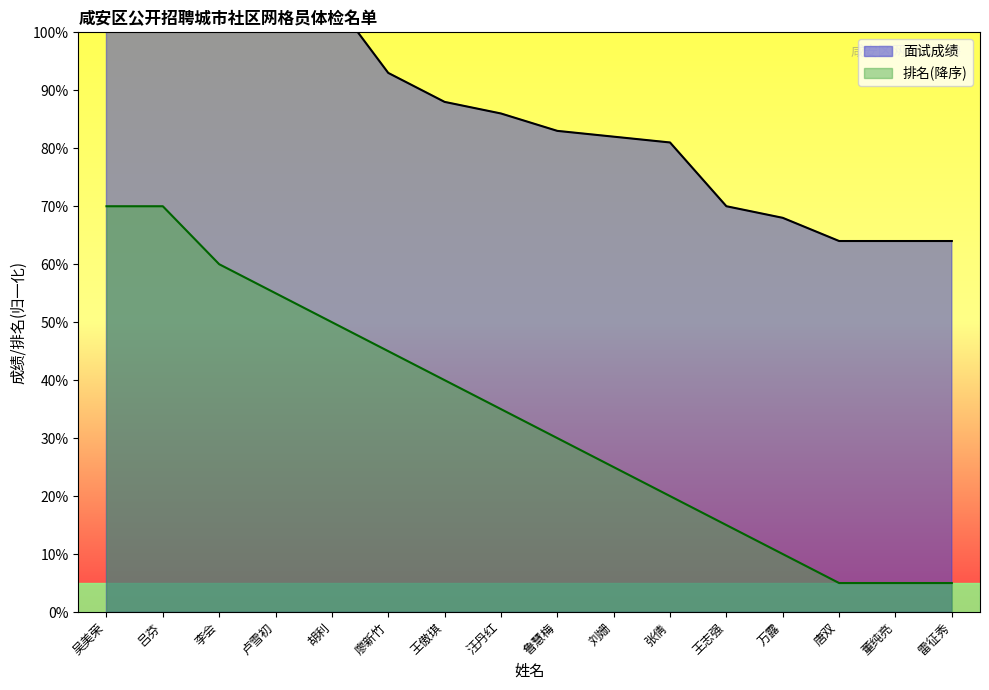

How many values in the 面试成绩 series are below 85?

8